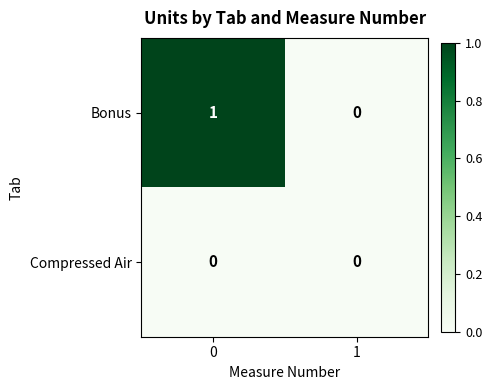

Rank the series at 0 from lowest to highest value.

Compressed Air, Bonus